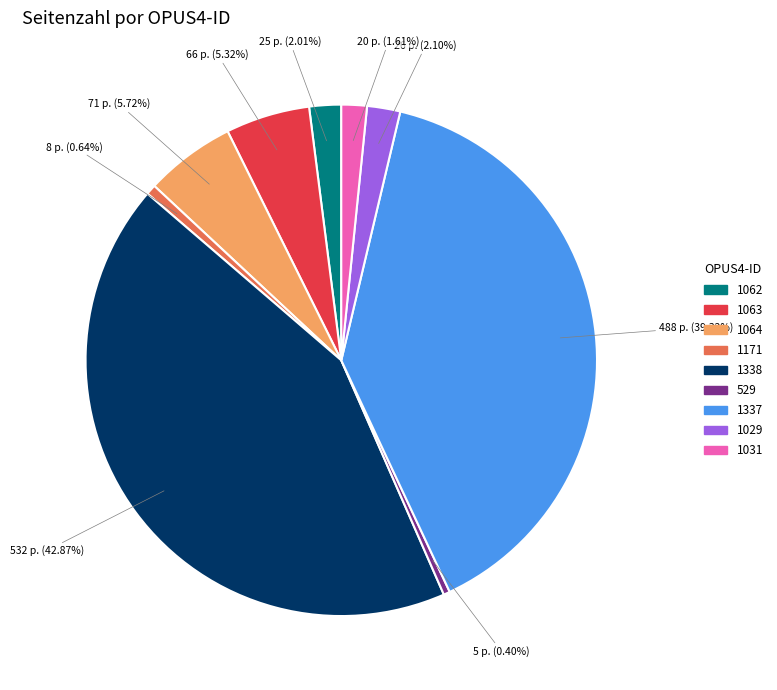

The 1338 slice represents 43% of the pie. True or false?

True